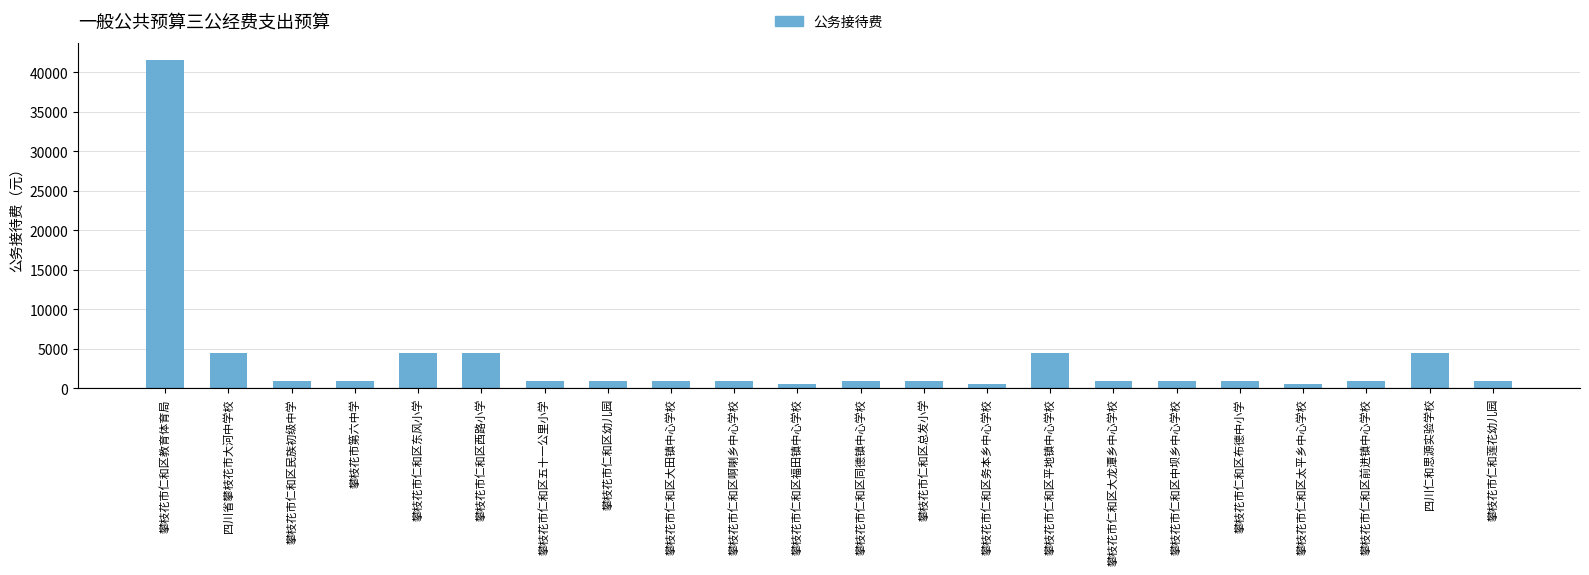

Where does the data first go above 1000?

攀枝花市仁和区教育体育局